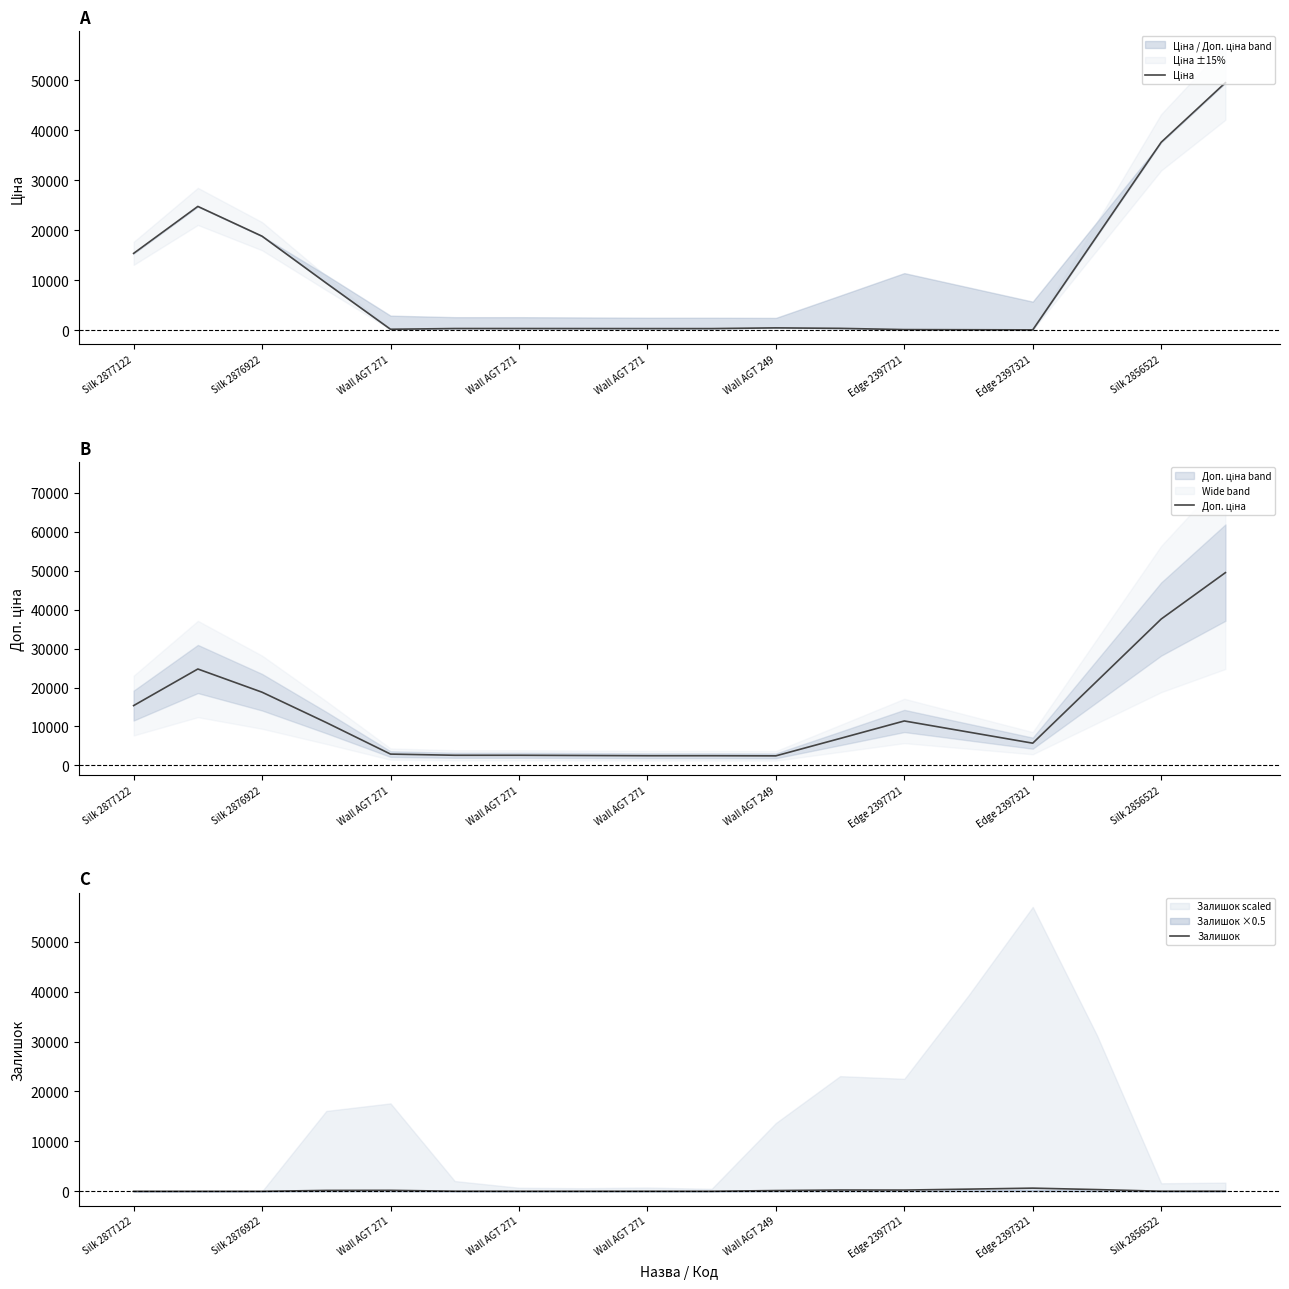

At which label does Залишок first exceed 23?

Wall AGT 271